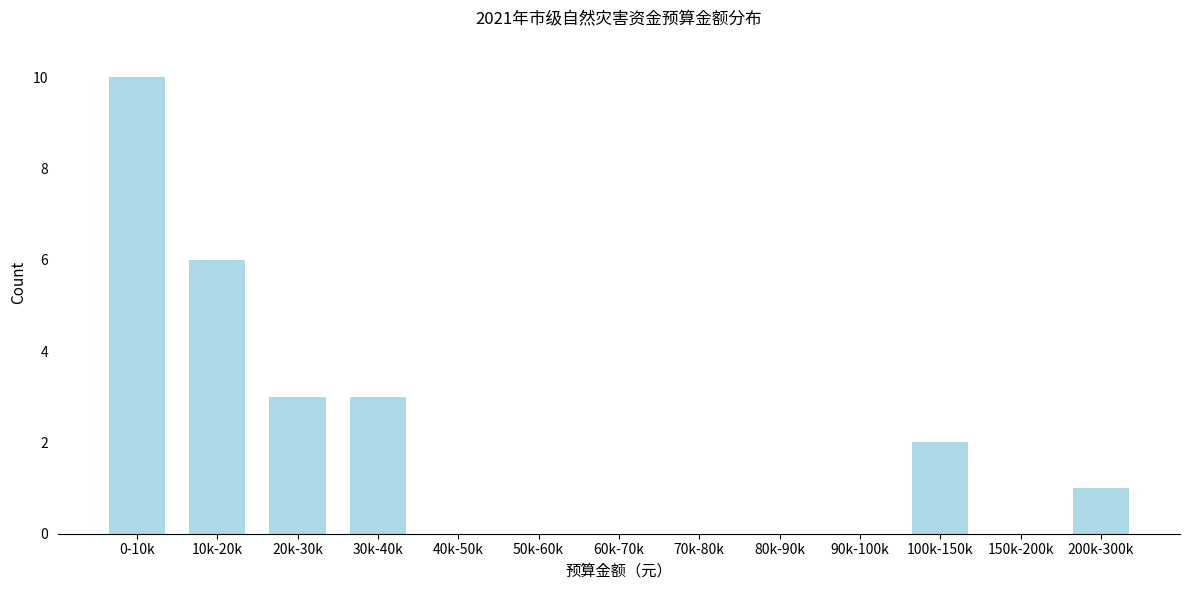

Reading left to right, what are all the values shown in this chart?

0-10k=10	10k-20k=6	20k-30k=3	30k-40k=3	40k-50k=0	50k-60k=0	60k-70k=0	70k-80k=0	80k-90k=0	90k-100k=0	100k-150k=2	150k-200k=0	200k-300k=1